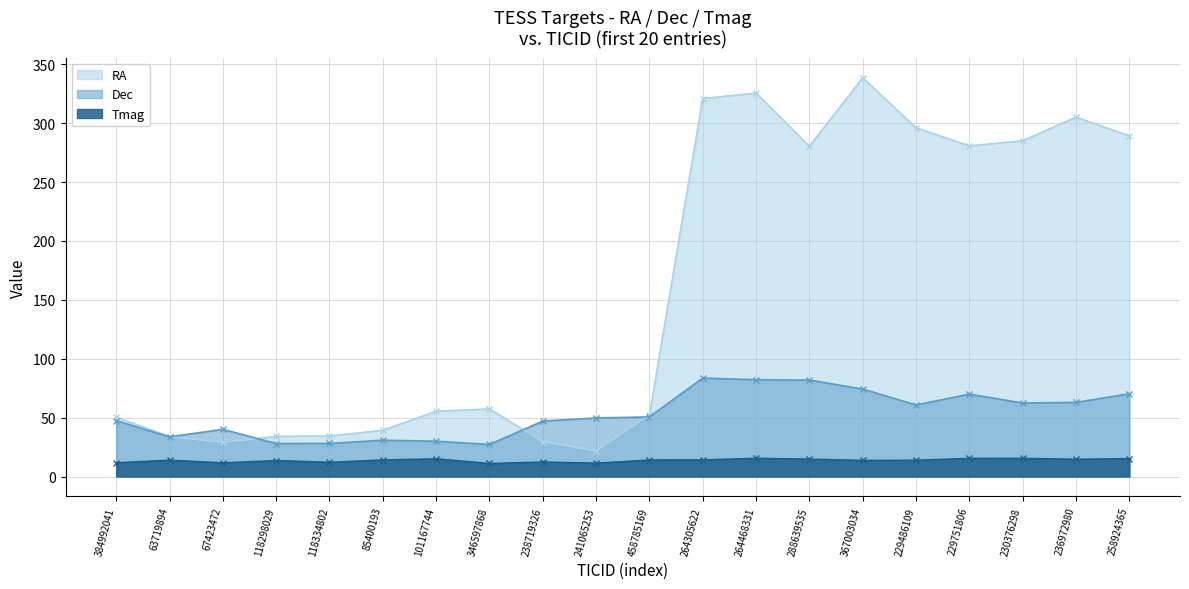

What position from the left is 384992041?

1